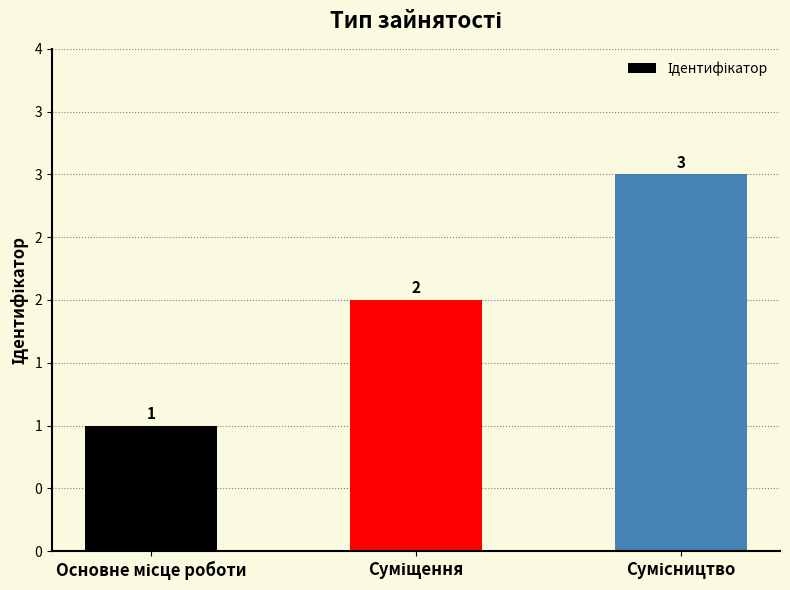

Does the chart contain any negative values?

No